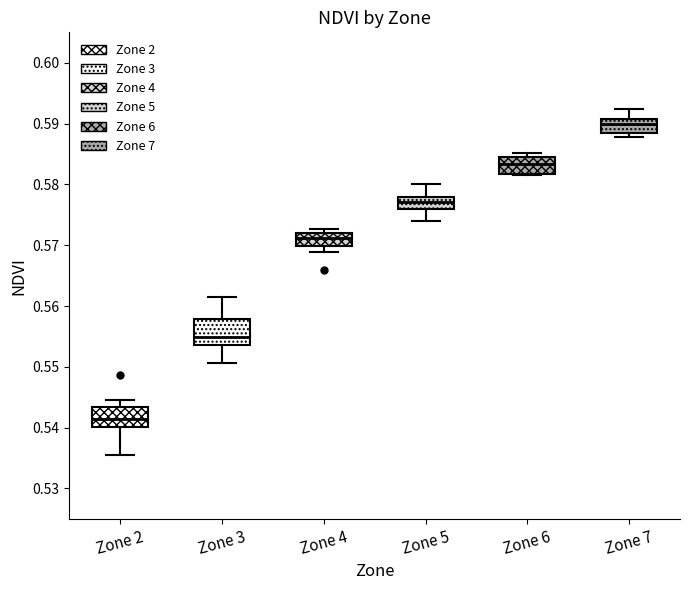

Reading left to right, transcribe this box plot: for each box, give where its median line is, the range the box spans, and where its two whiskers end, as read against the y-axis. The values are not printed on the chart, so give them approximately, as read against the axis.

Zone 2: median 0.541, box 0.540 to 0.543, whiskers 0.535 to 0.545
Zone 3: median 0.555, box 0.554 to 0.558, whiskers 0.551 to 0.562
Zone 4: median 0.571, box 0.570 to 0.572, whiskers 0.569 to 0.573
Zone 5: median 0.577, box 0.576 to 0.578, whiskers 0.574 to 0.580
Zone 6: median 0.583, box 0.582 to 0.584, whiskers 0.582 to 0.585
Zone 7: median 0.590, box 0.588 to 0.591, whiskers 0.588 (just below the box's lower edge) to 0.592